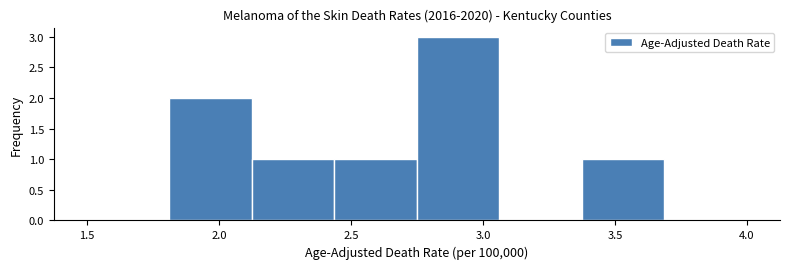

Over which range of the x-axis is the bar tallest?

2.75 to 3.05